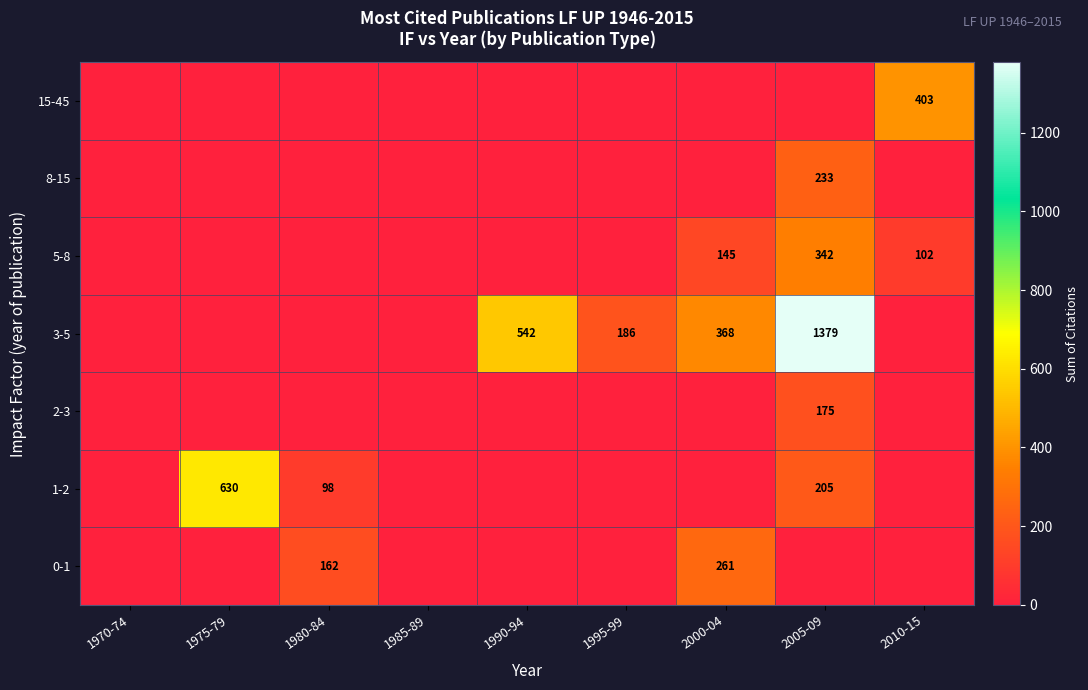

How many categories are shown in the chart?

9